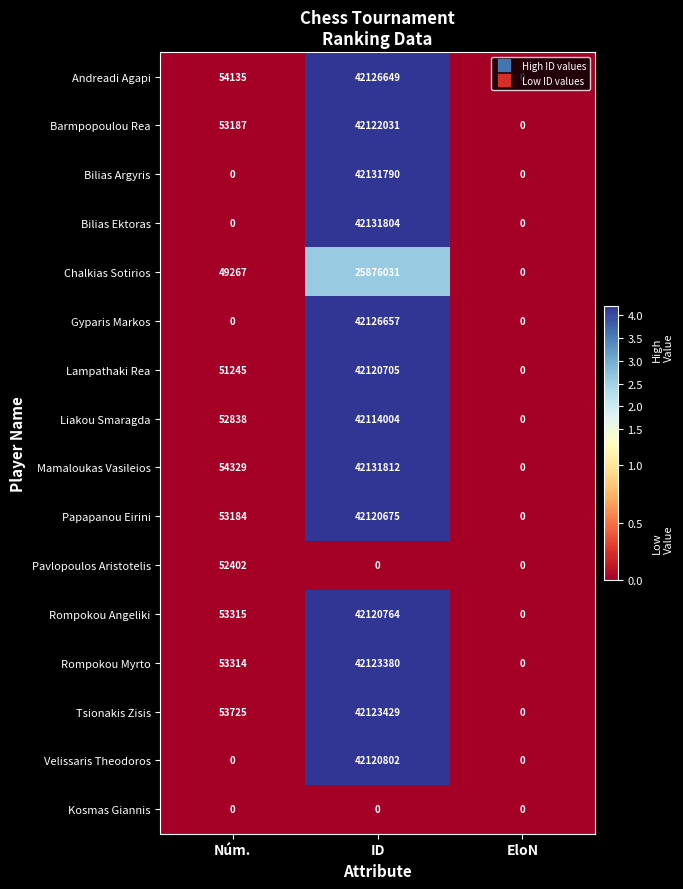

Which series has the largest total across all categories?

Mamaloukas Vasileios